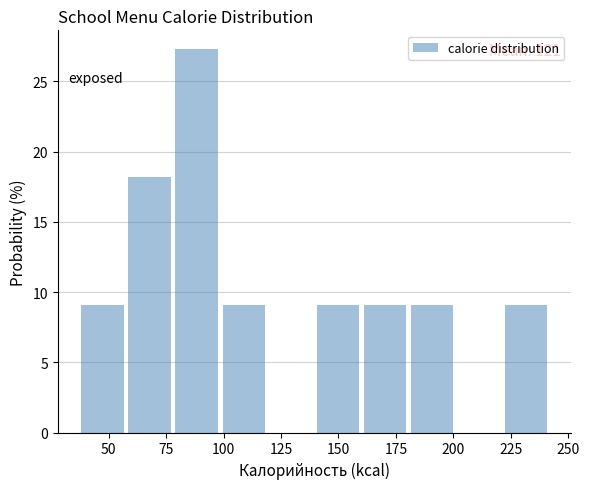

Which range on the x-axis has the tallest bar?

79.0 to 99.5